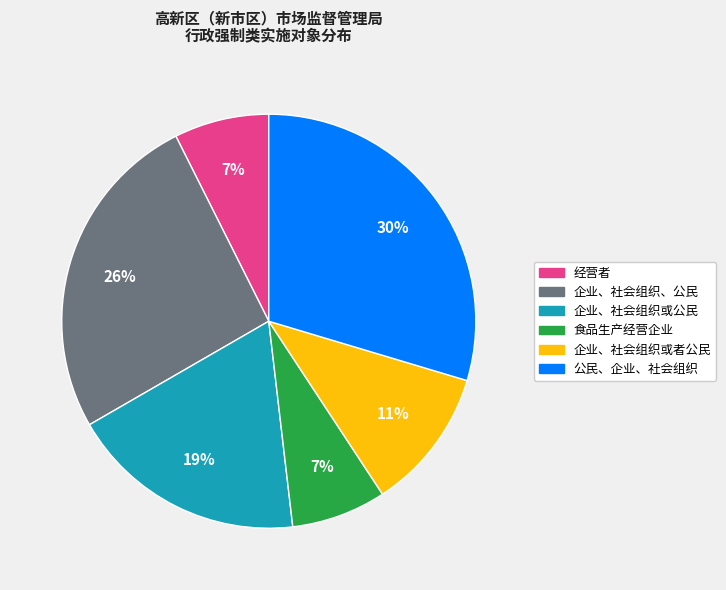

Count the number of slices in the pie.

6